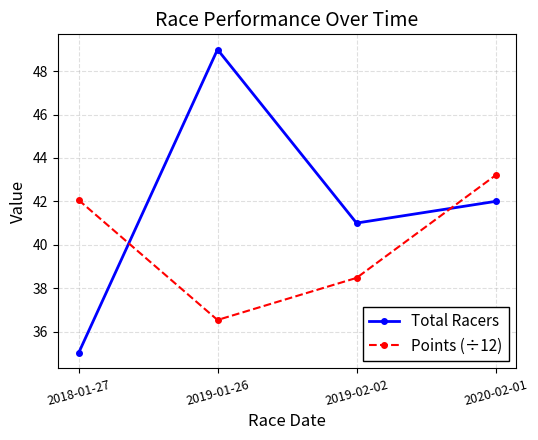

Is it true that Points (÷12) equals 28.3 at 2018-01-27?

False